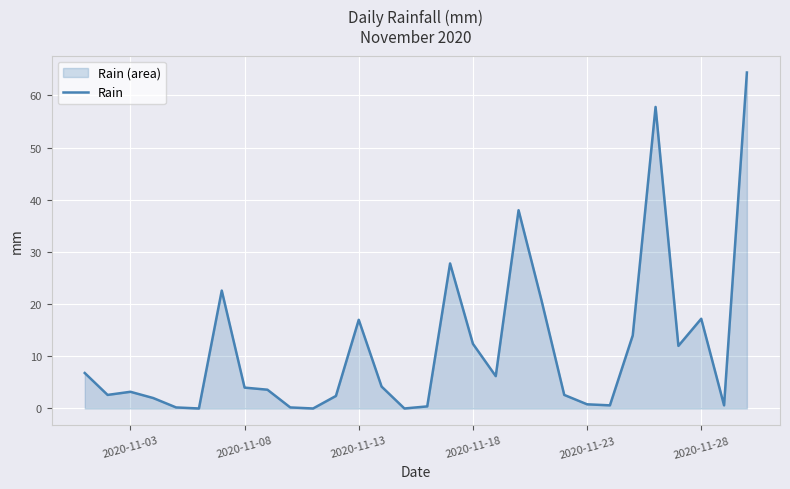

How many lines are shown in the chart?

1